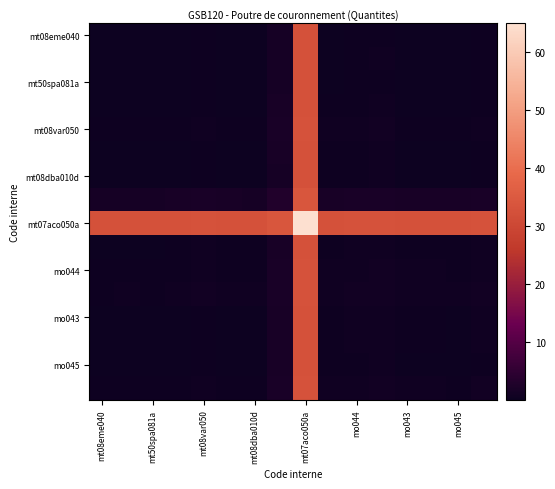

Which label corresponds to the largest value in the chart?

mt07aco050a